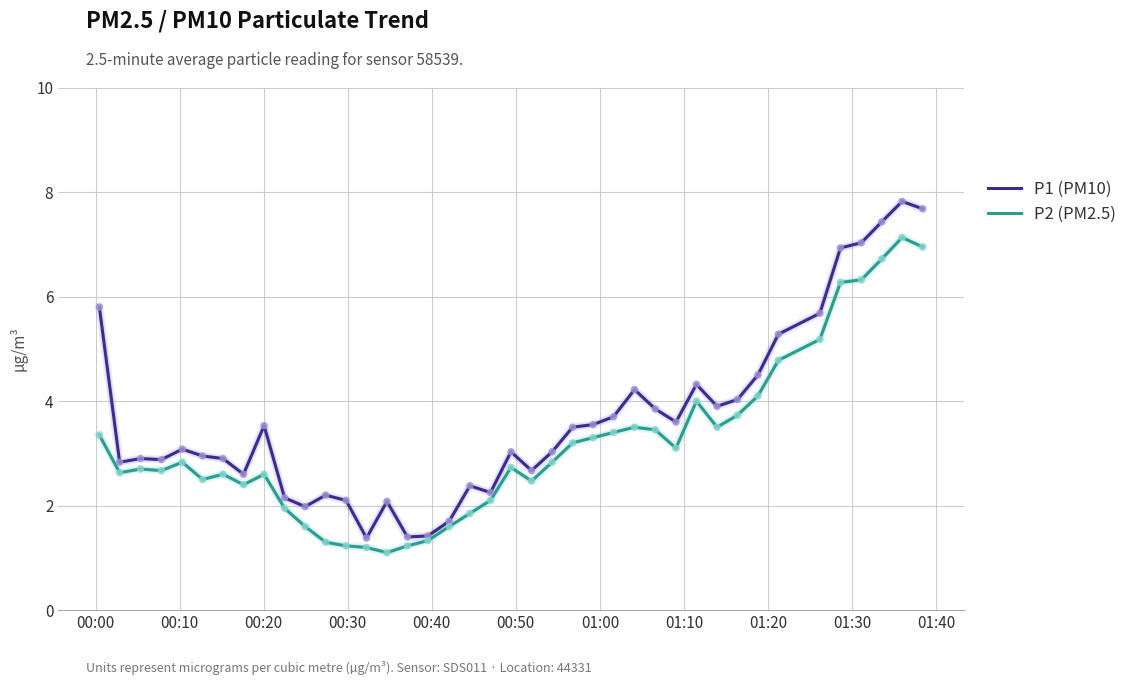

Rank the series by their average value, from highest to lowest.

P1 (PM10), P2 (PM2.5)